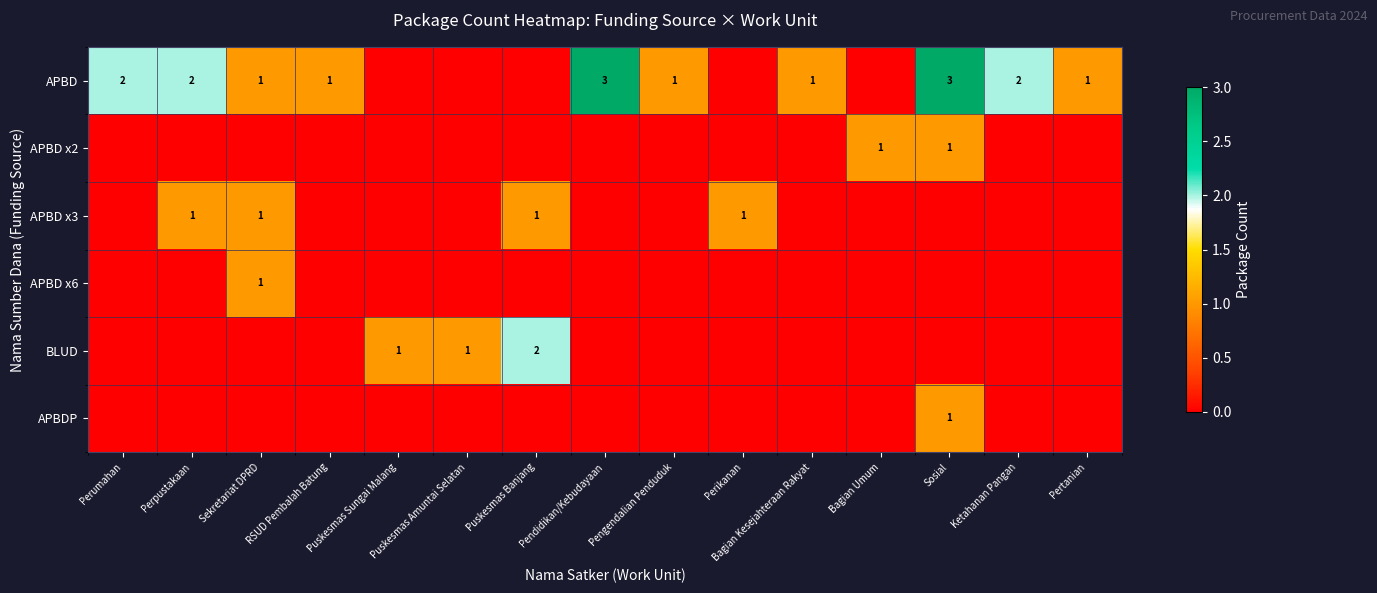

True or false: APBD x2 has a value of 1 at Sosial.

True